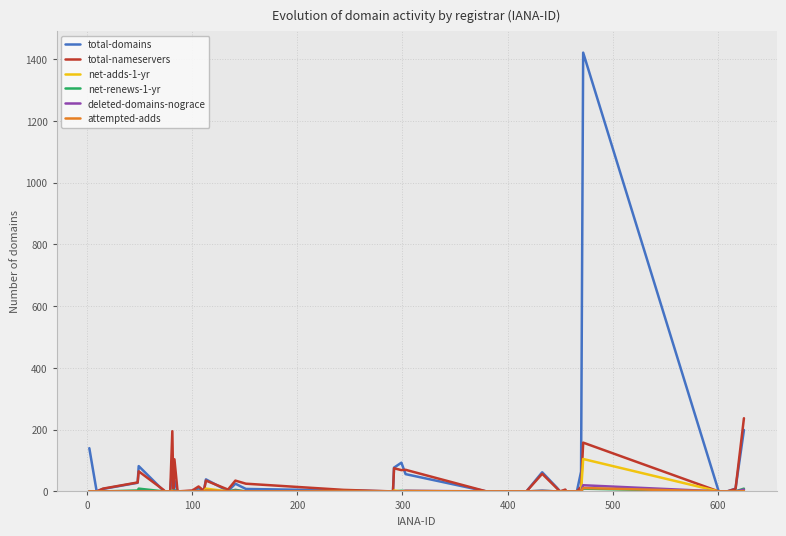

Which series has the largest range (max minus min)?

total-domains